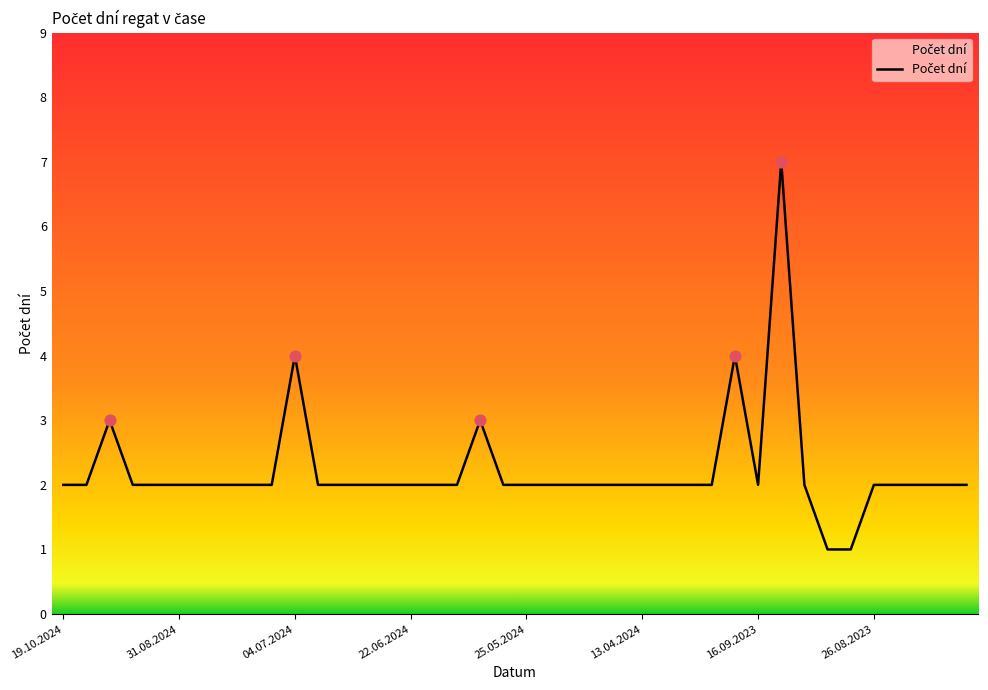

What is the difference between the maximum and minimum values?

6